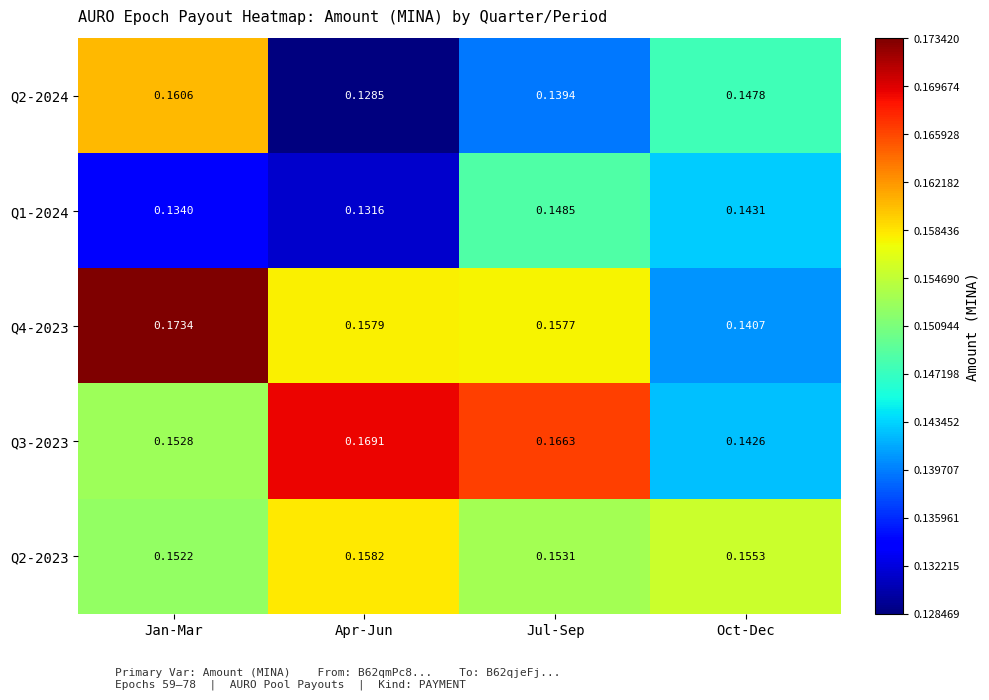

At how many categories does at least one series exceed 0?

4